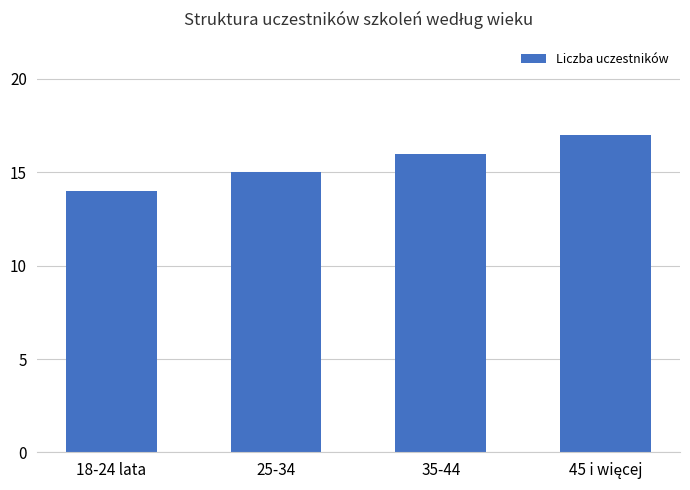

Reading left to right, extract all data points from this chart.

14	15	16	17